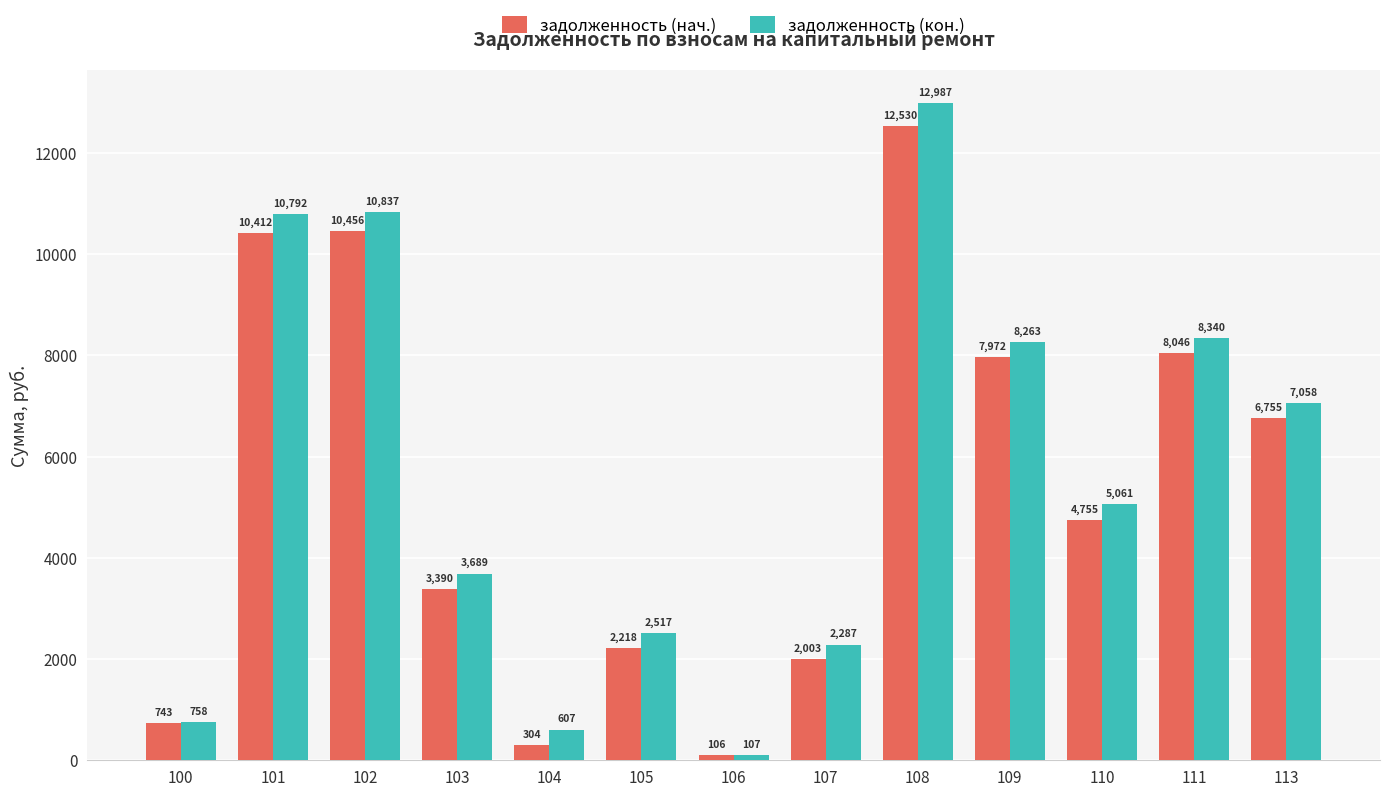

What is the highest value of the задолженность (кон.) series?

12986.9